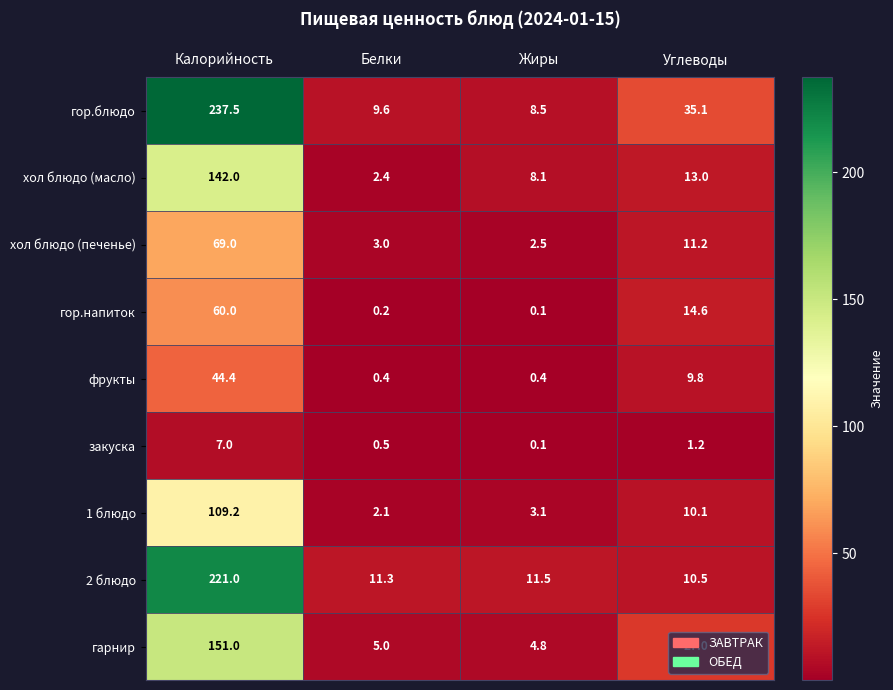

How many distinct data groups are displayed?

9